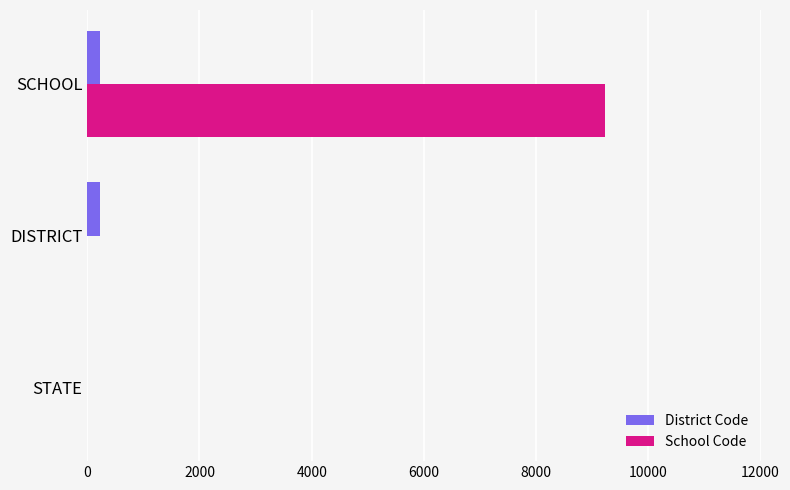

What is the sum of all School Code values?

9226